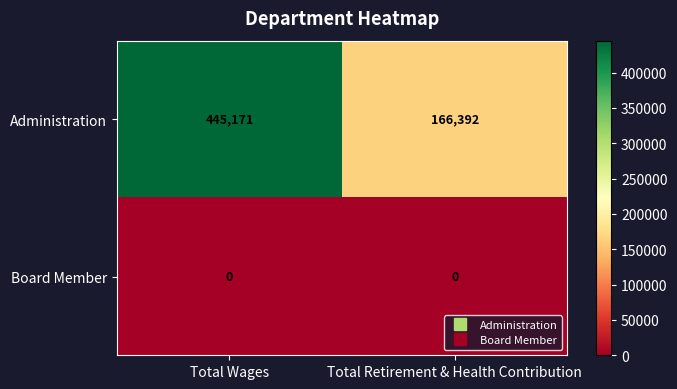

Which category has the highest value across all series?

Total Wages